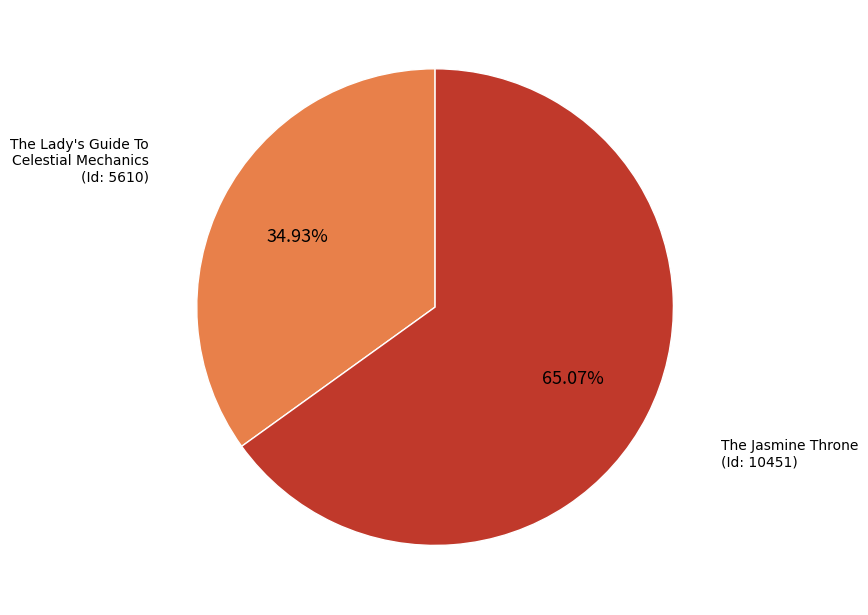

Rank the categories by value from highest to lowest.

The Jasmine Throne, The Lady's Guide To Celestial Mechanics